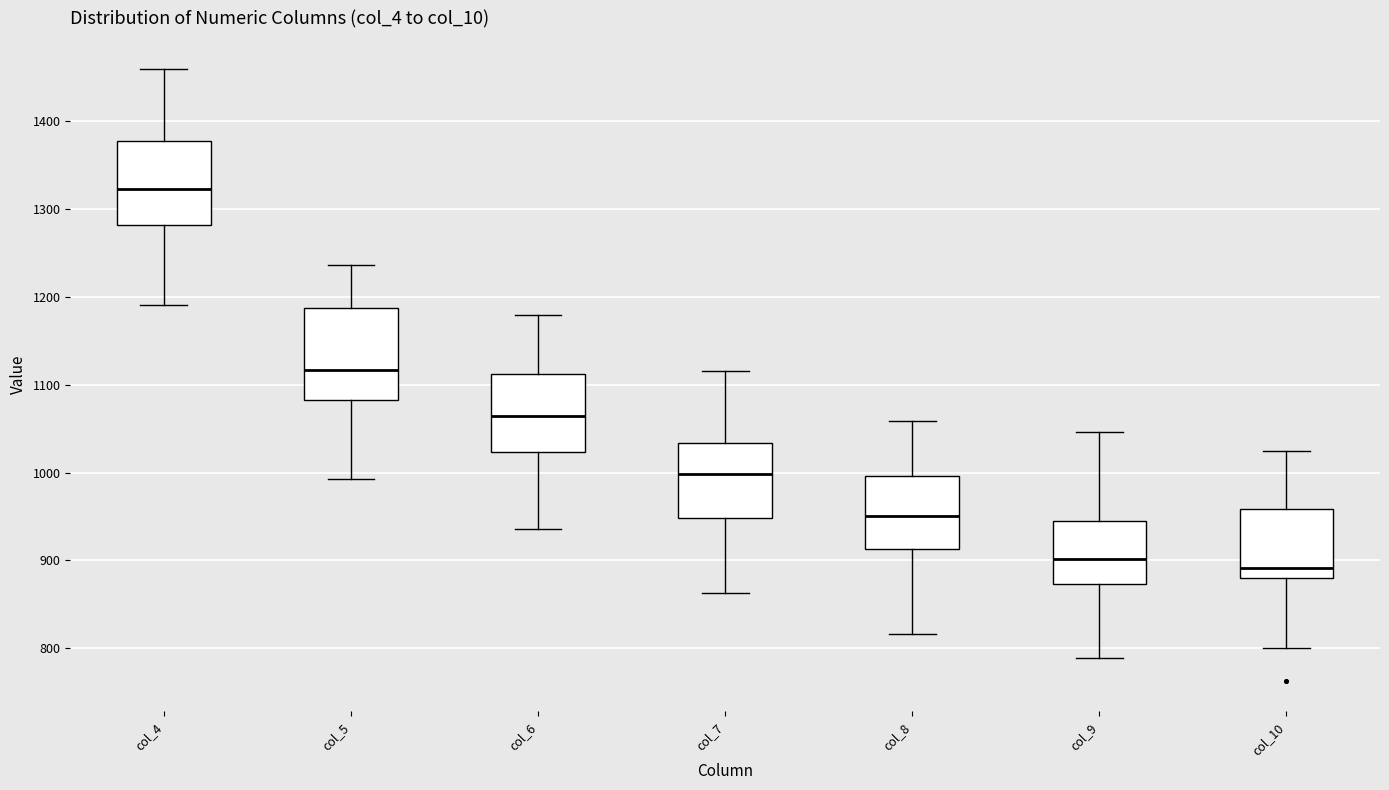

Reading left to right, transcribe this box plot: for each box, give where its median line is, the range the box spans, and where its two whiskers end, as read against the y-axis. The values are not printed on the chart, so give them approximately, as read against the axis.

col_4: median 1320, box 1280 to 1380, whiskers 1190 to 1460
col_5: median 1120, box 1080 to 1190, whiskers 990 to 1240
col_6: median 1060, box 1020 to 1110, whiskers 940 to 1180
col_7: median 1000, box 950 to 1030, whiskers 860 to 1120
col_8: median 950, box 910 to 1000, whiskers 820 to 1060
col_9: median 900, box 870 to 950, whiskers 790 to 1050
col_10: median 890, box 880 to 960, whiskers 800 to 1030